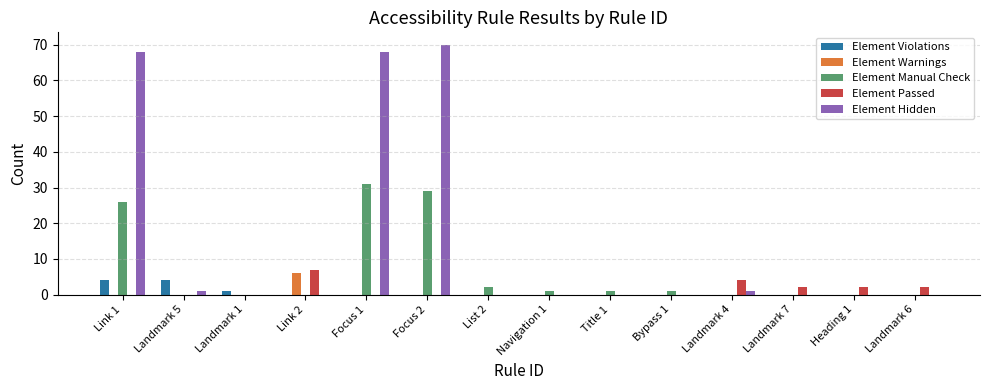

Which series has the largest total across all categories?

Element Hidden